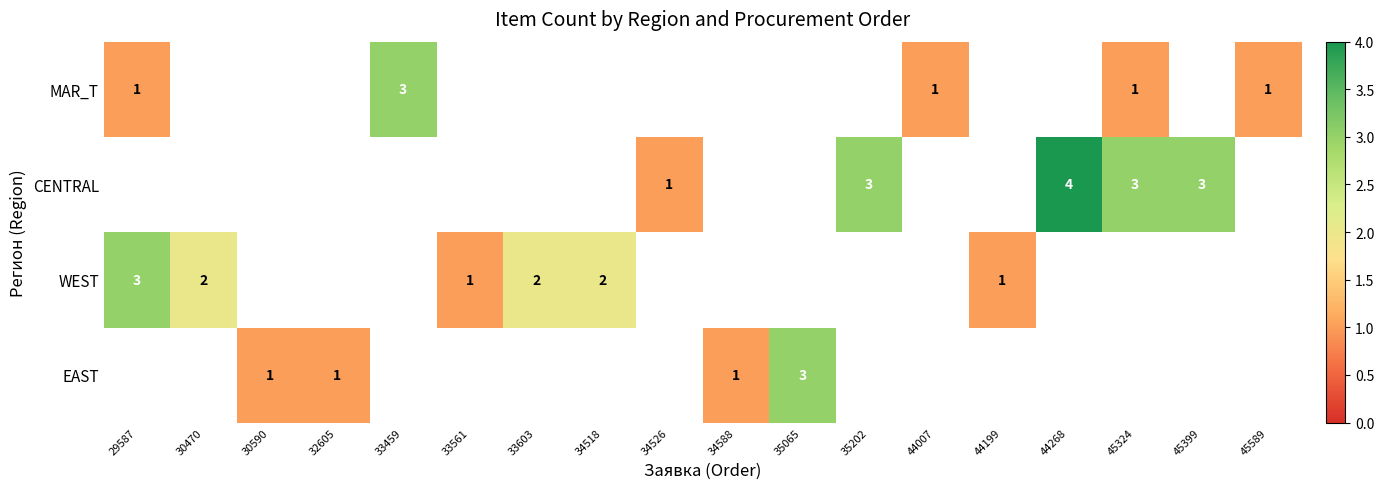

What is the sum of the EAST values at 32605 and 35065?

4